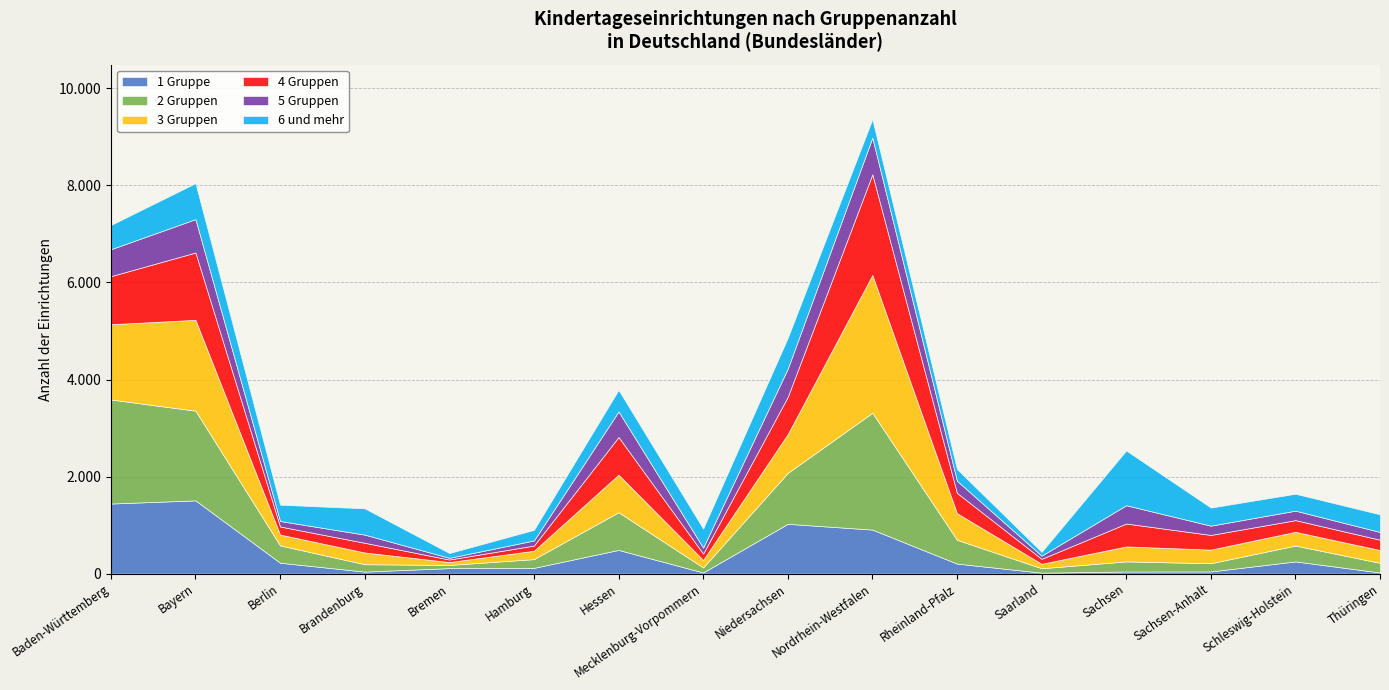

True or false: 4 Gruppen has a value of 132 at Mecklenburg-Vorpommern.

True